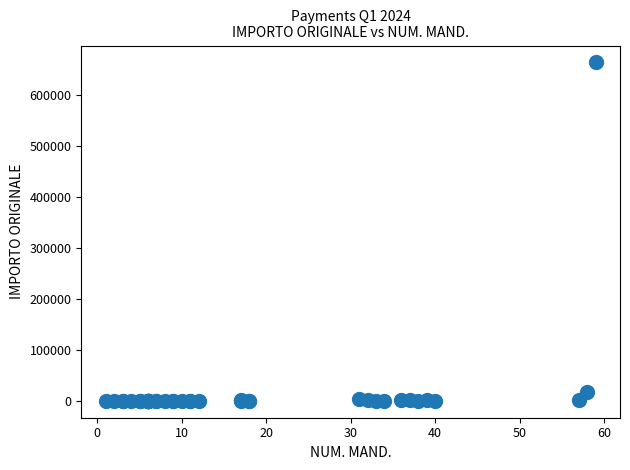

What Y value in the scatter plot is closest to 332088?

16418.3